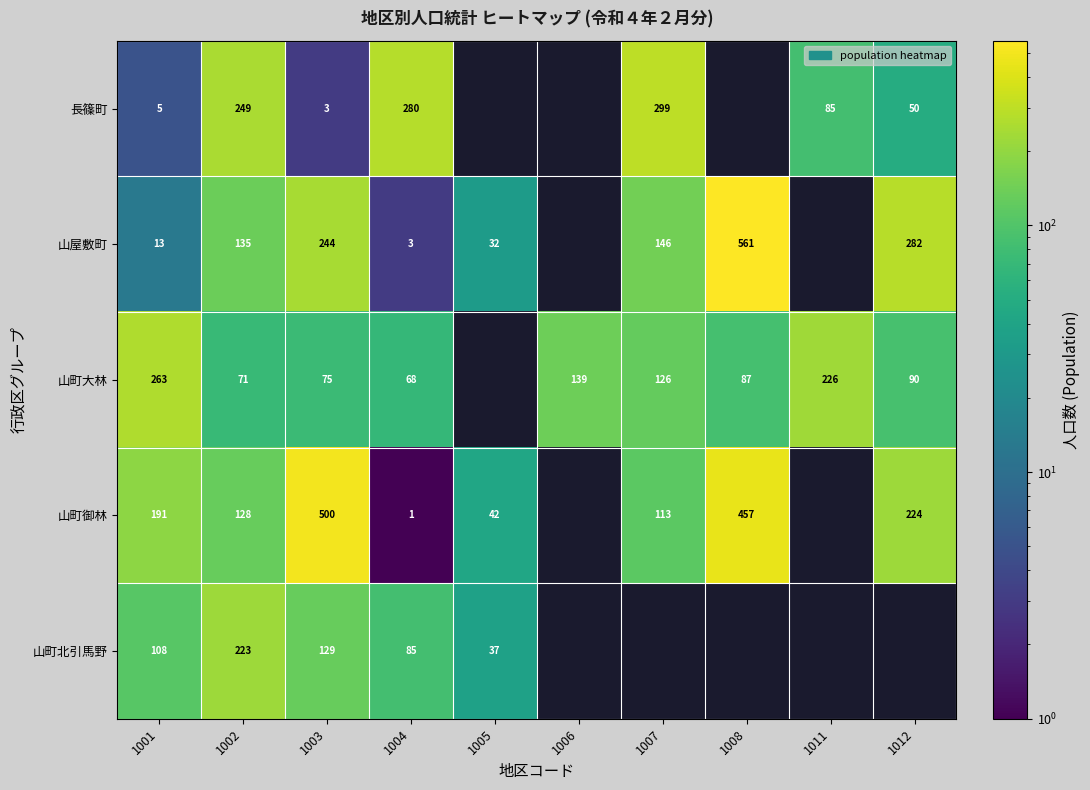

What is the spread (max minus min) of values at 1001?

258